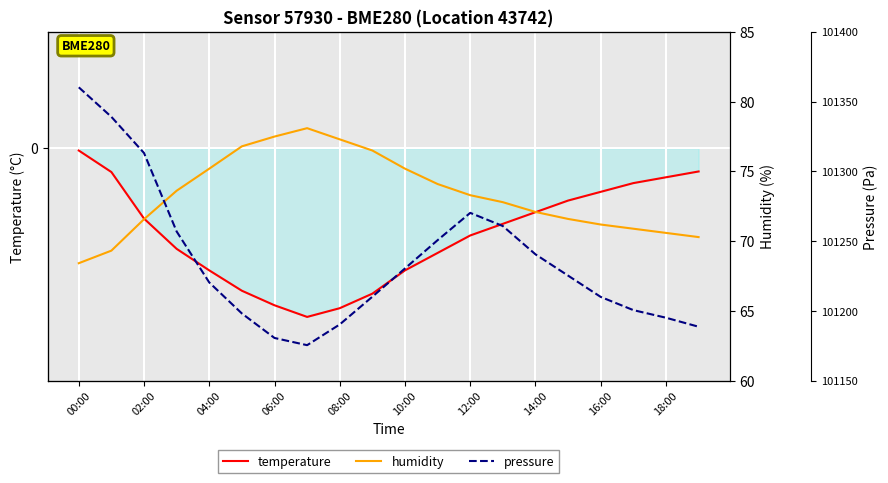

The pressure series shows 148994.4 at 16:00. True or false?

False